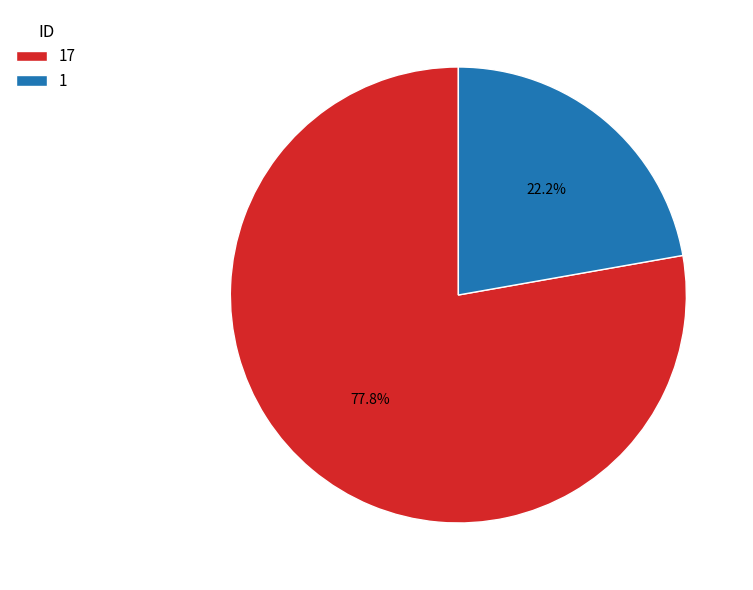

To the nearest percent, what percentage of the pie is 1?

22%